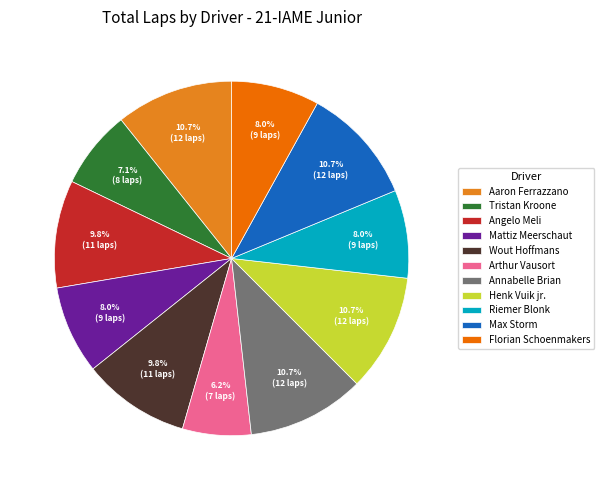

What percentage is NOT represented by Angelo Meli?

90.2%